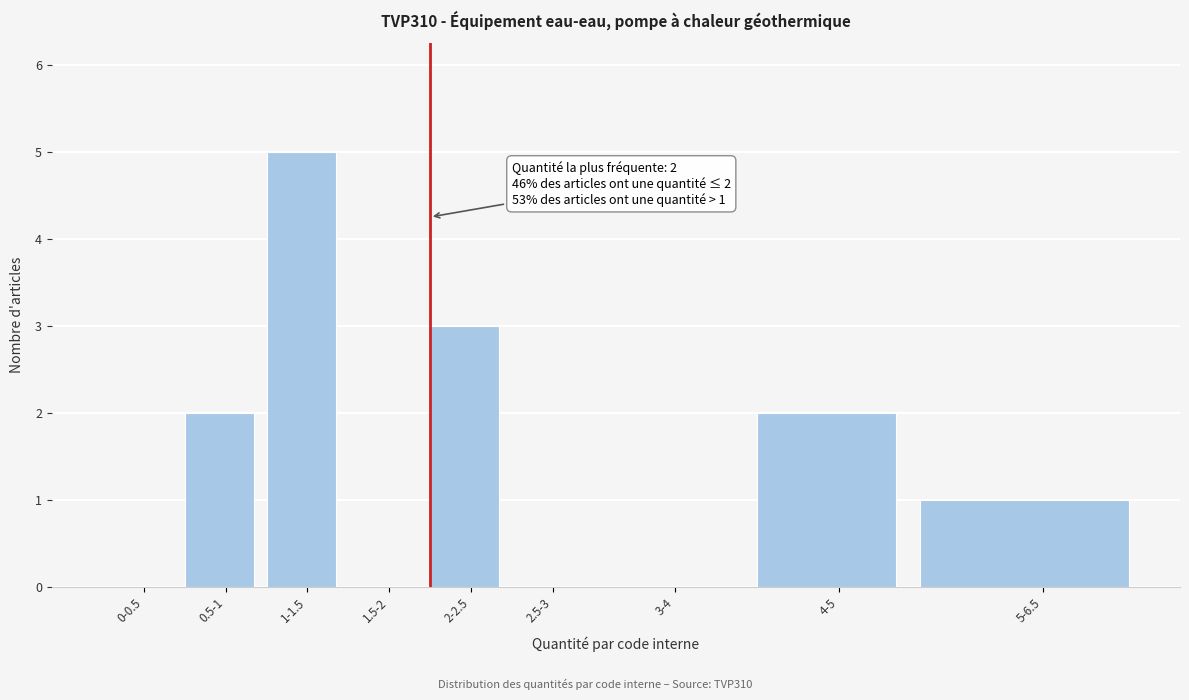

Reading left to right, list all the values displayed in this chart.

0-0.5=0	0.5-1=2	1-1.5=5	1.5-2=0	2-2.5=3	2.5-3=0	3-4=0	4-5=2	5-6.5=1